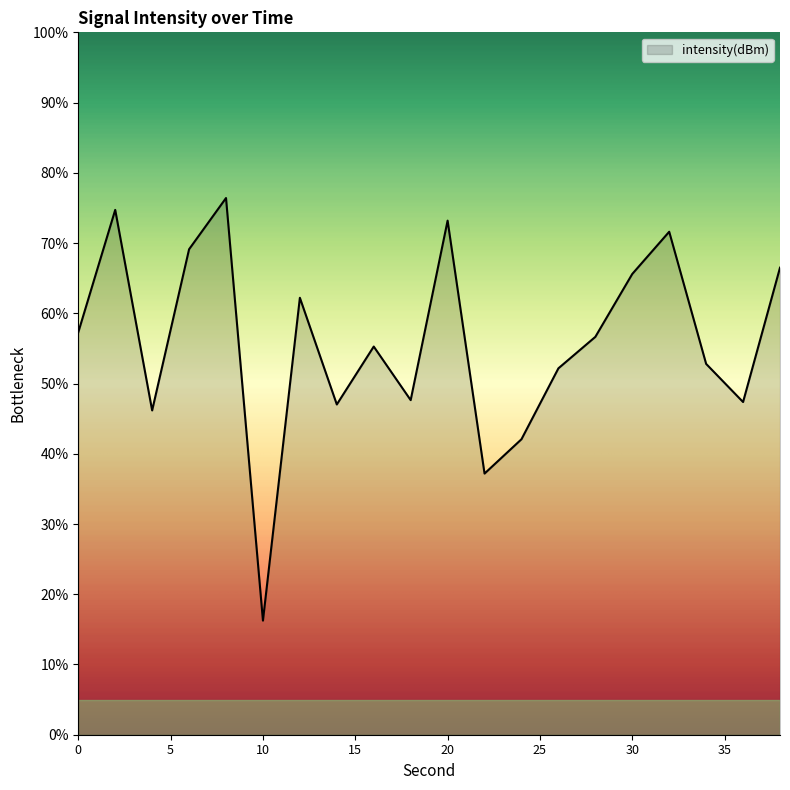

Does the chart have visible grid lines?

No